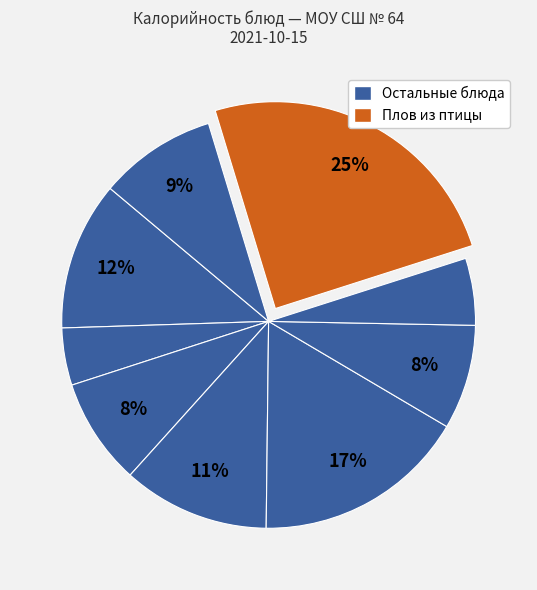

To the nearest percent, what is the average slice percentage?

11%